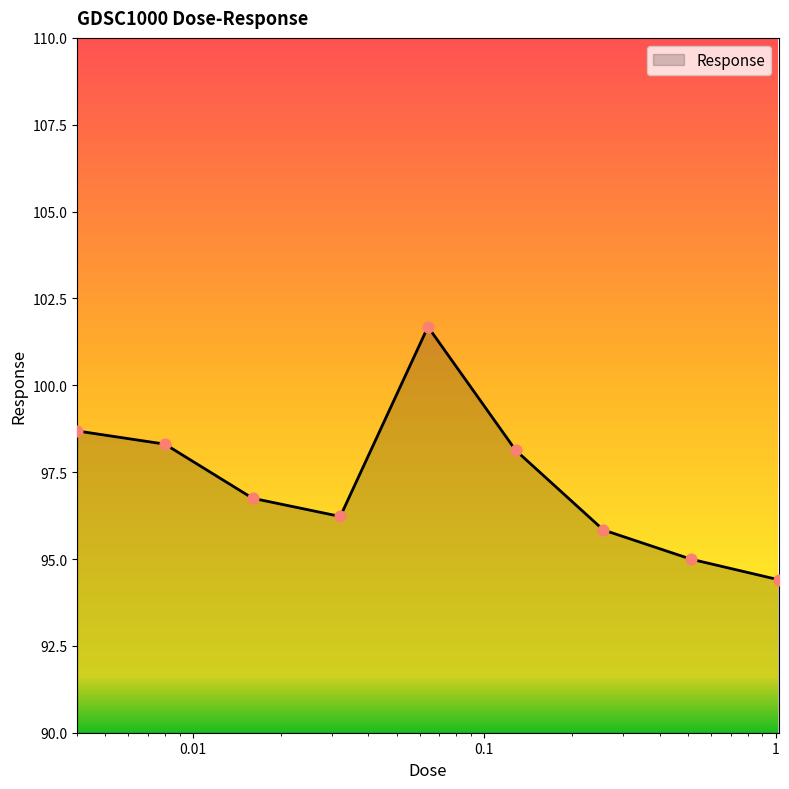

What is the difference between the maximum and minimum values?

7.3